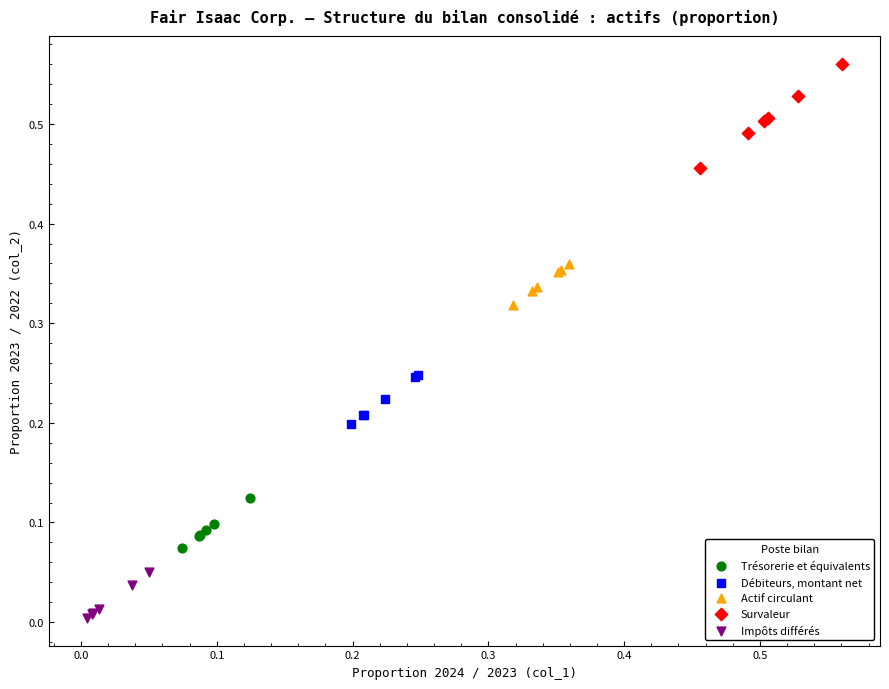

Which series has the widest spread of Y values?

Survaleur